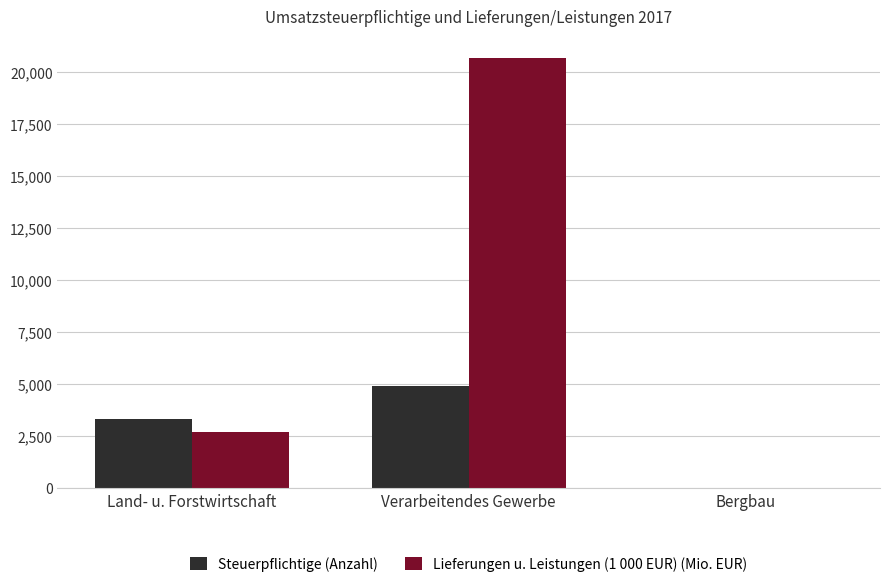

Reading right to left, extract all data points from this chart.

Steuerpflichtige (Anzahl): Bergbau=30.0	Verarbeitendes Gewerbe=4888.0	Land- u. Forstwirtschaft=3347.0
Lieferungen u. Leistungen (1 000 EUR) (Mio. EUR): Bergbau=30.7	Verarbeitendes Gewerbe=20687.8	Land- u. Forstwirtschaft=2699.1